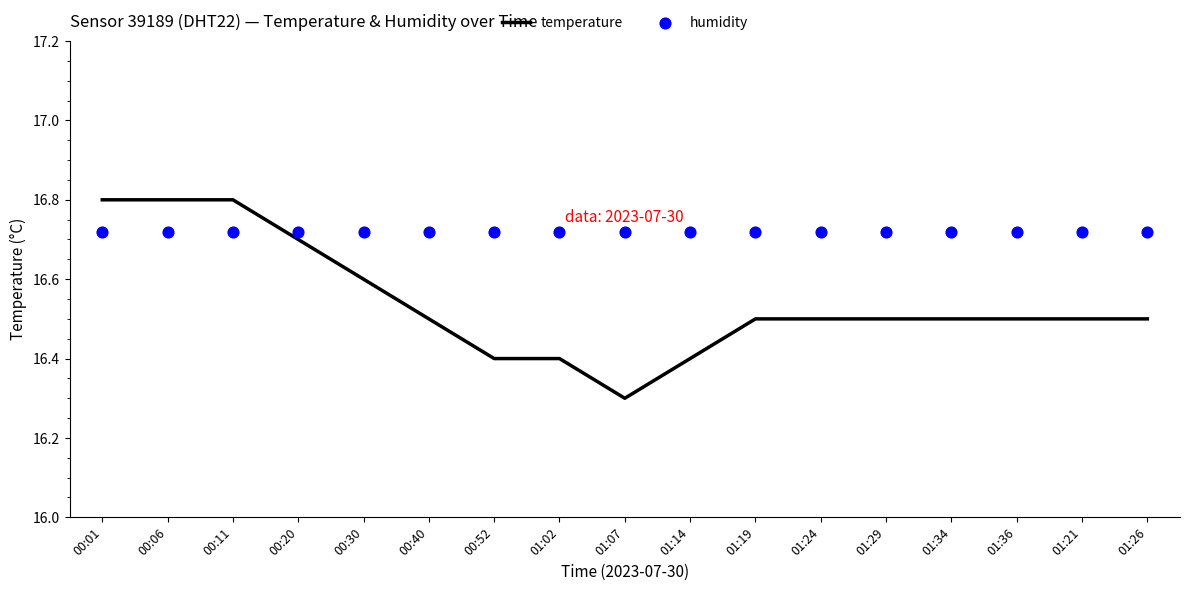

Which series has the largest total across all categories?

humidity